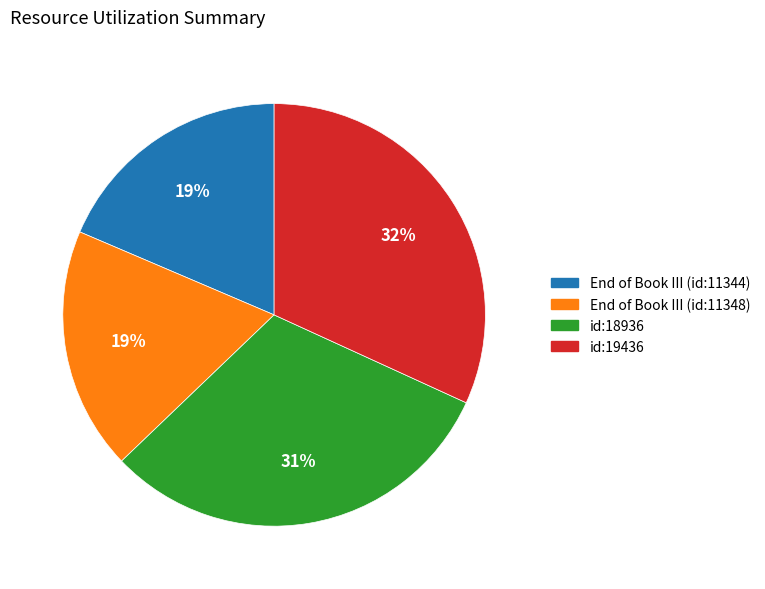

Between id:18936 and End of Book III (id:11344), which is larger?

id:18936